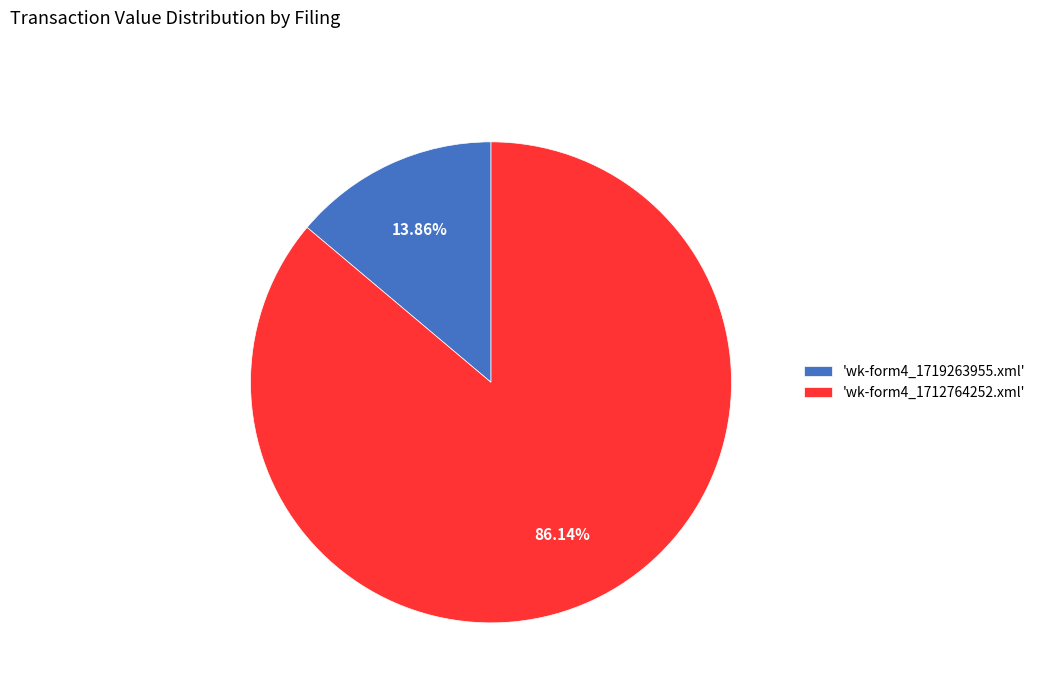

What is the majority slice?

'wk-form4_1712764252.xml'